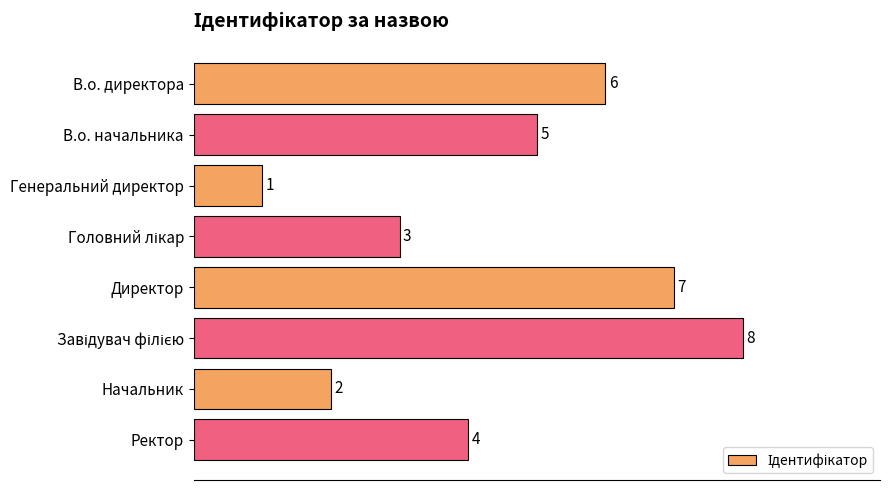

Does the chart contain stacked bars?

No